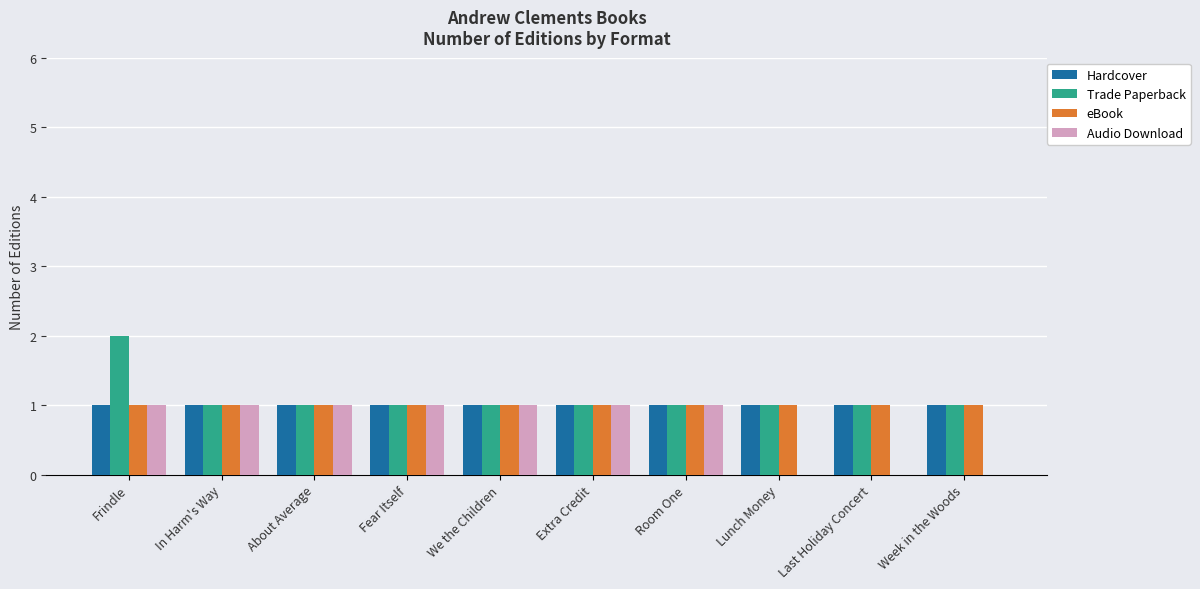

Are the bars horizontal?

No